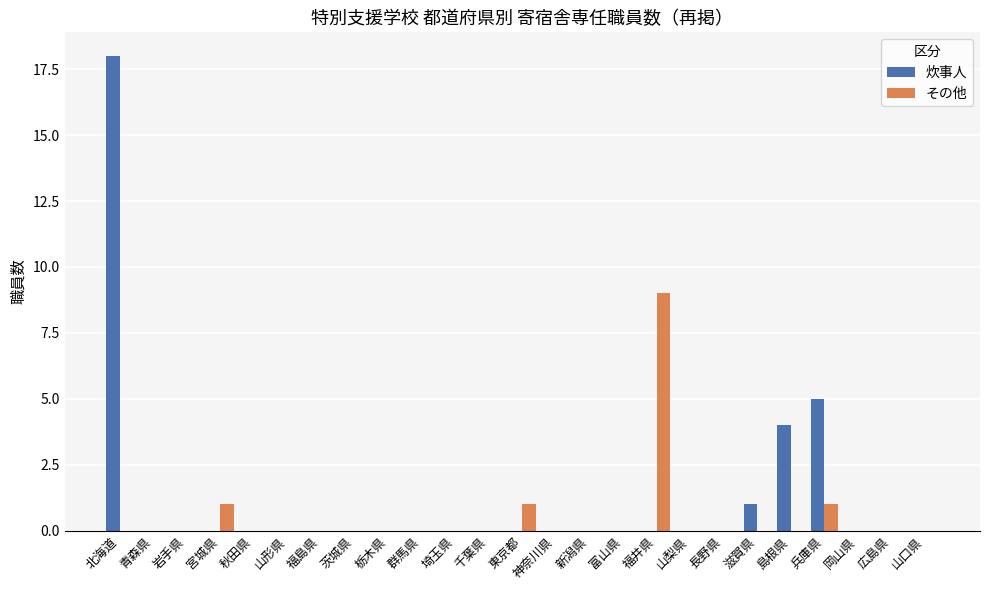

How many categories are shown in the chart?

25